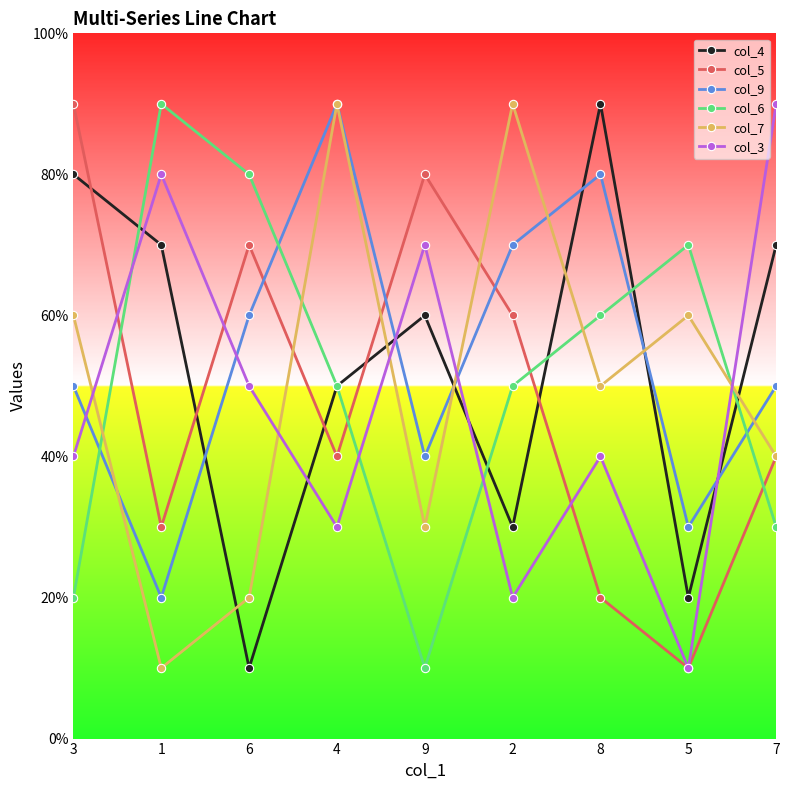

Which has a higher value, 2 or 7?

7